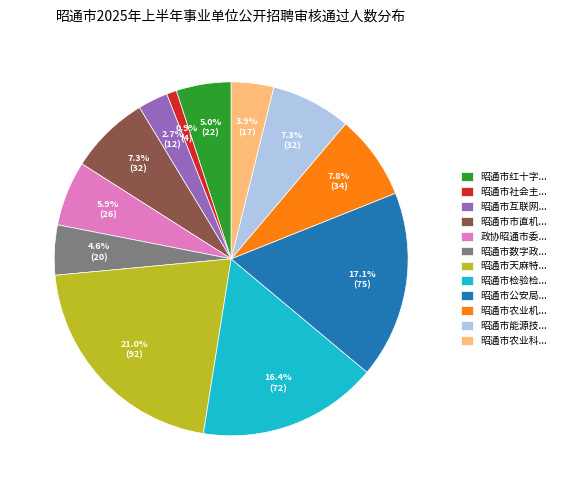

Is there any slice that represents more than half of the pie?

No